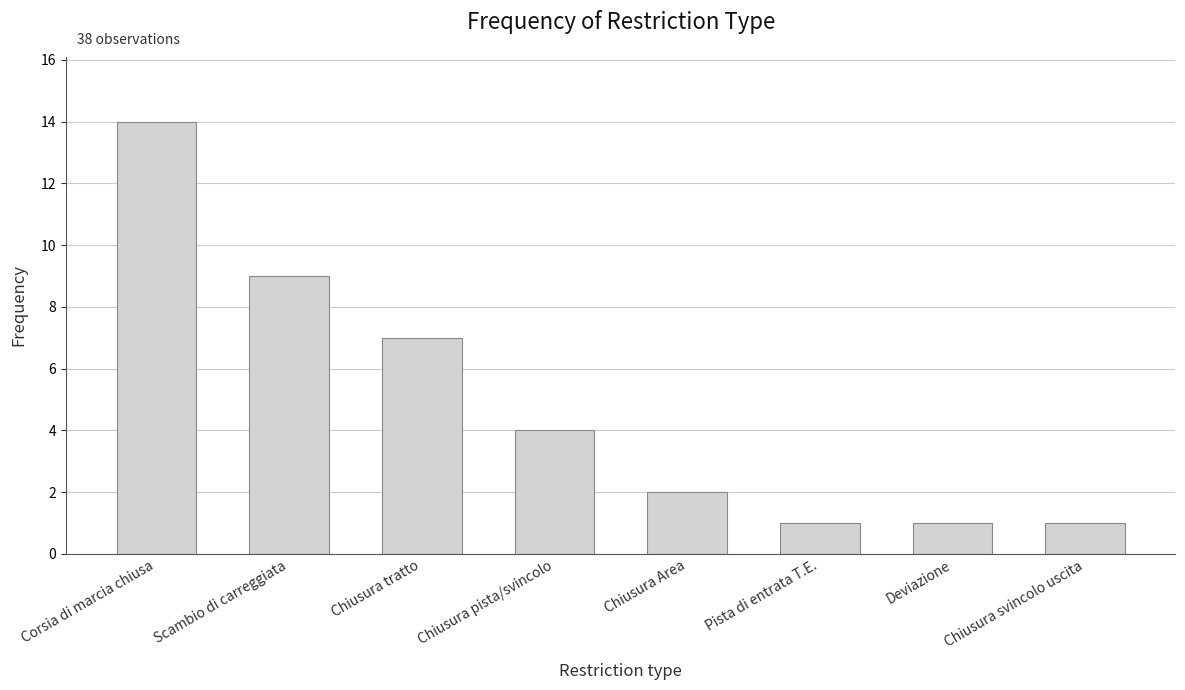

What position from the right is Chiusura tratto?

6